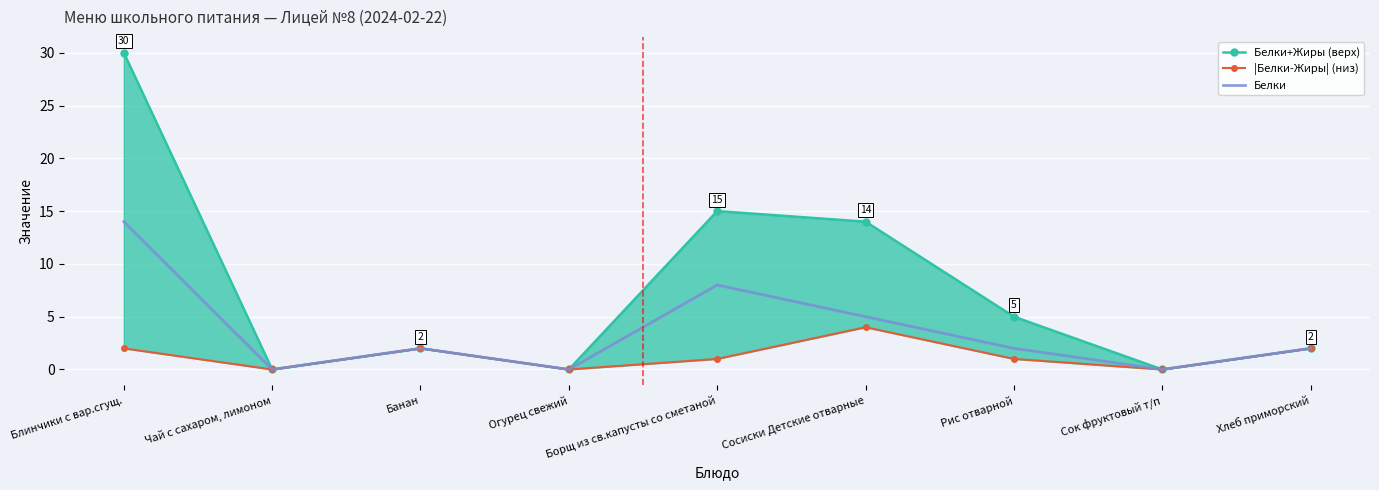

How many categories are shown in the chart?

9